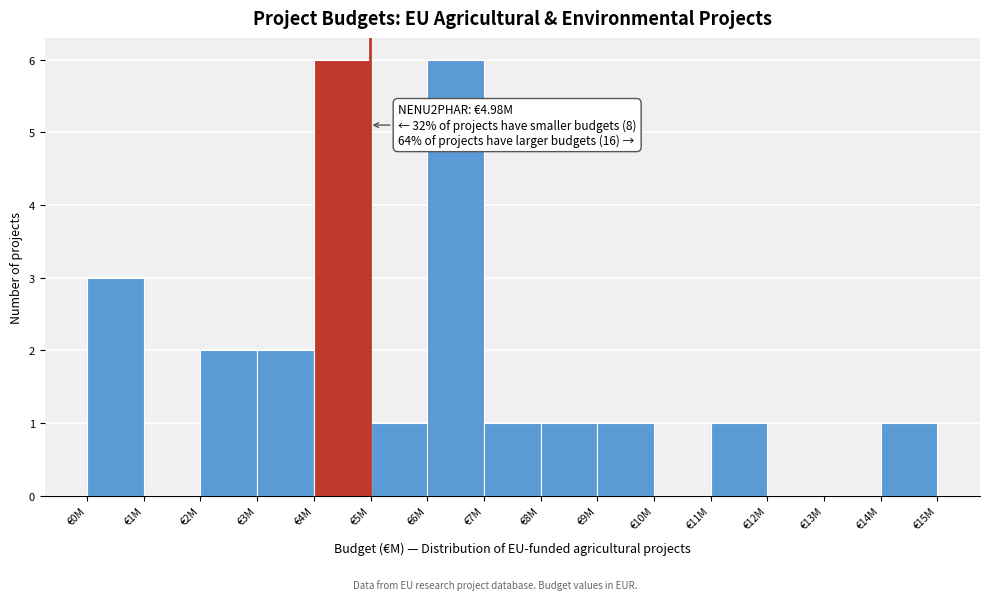

Reading left to right, list all the values displayed in this chart.

€0M=3	€1M=0	€2M=2	€3M=2	€4M=6	€5M=1	€6M=6	€7M=1	€8M=1	€9M=1	€10M=0	€11M=1	€12M=0	€13M=0	€14M=1